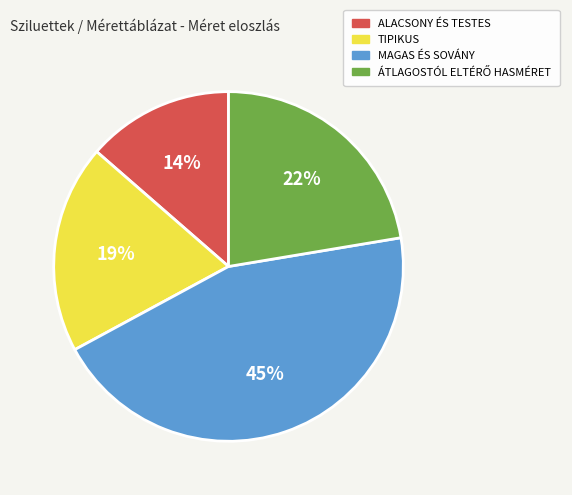

Is it true that ALACSONY ÉS TESTES is 25% of the pie?

False